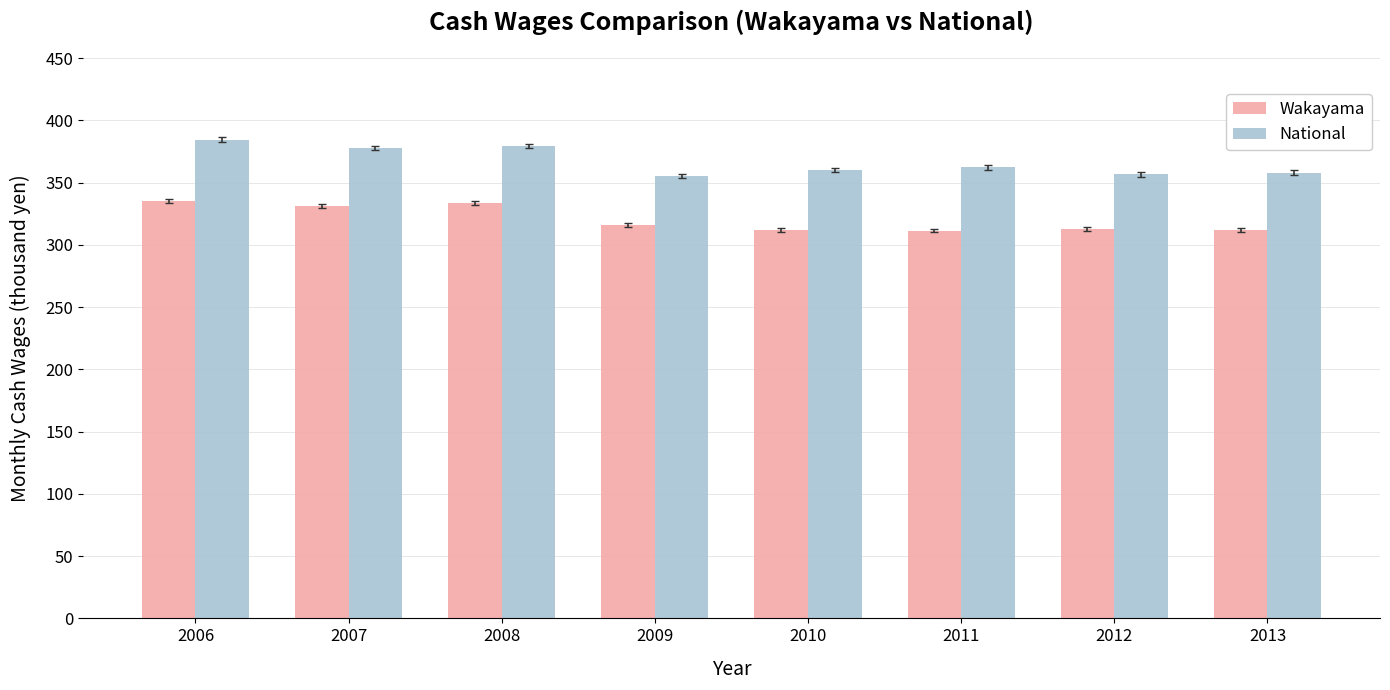

What is the smallest value displayed?

311.5